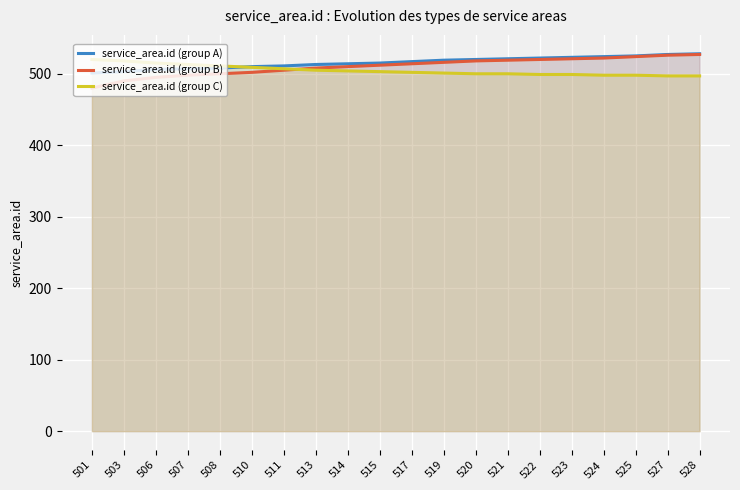

List the labels in order of service_area.id (group C) value, smallest first.

527, 528, 524, 525, 522, 523, 520, 521, 519, 517, 515, 514, 513, 511, 510, 508, 507, 506, 503, 501